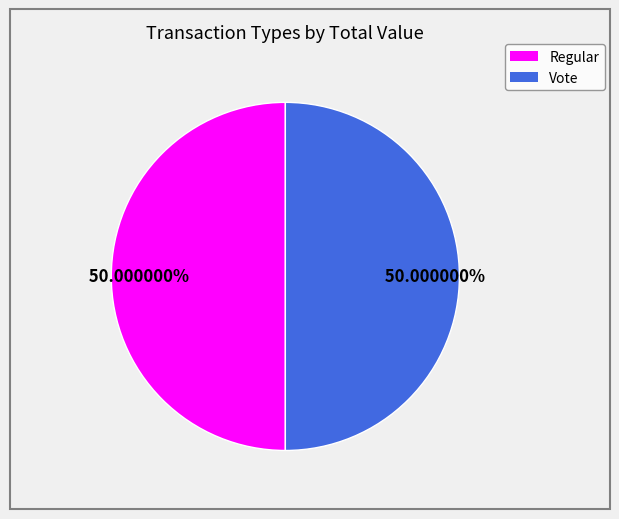

Do Regular and Vote together represent more than half of the pie?

Yes